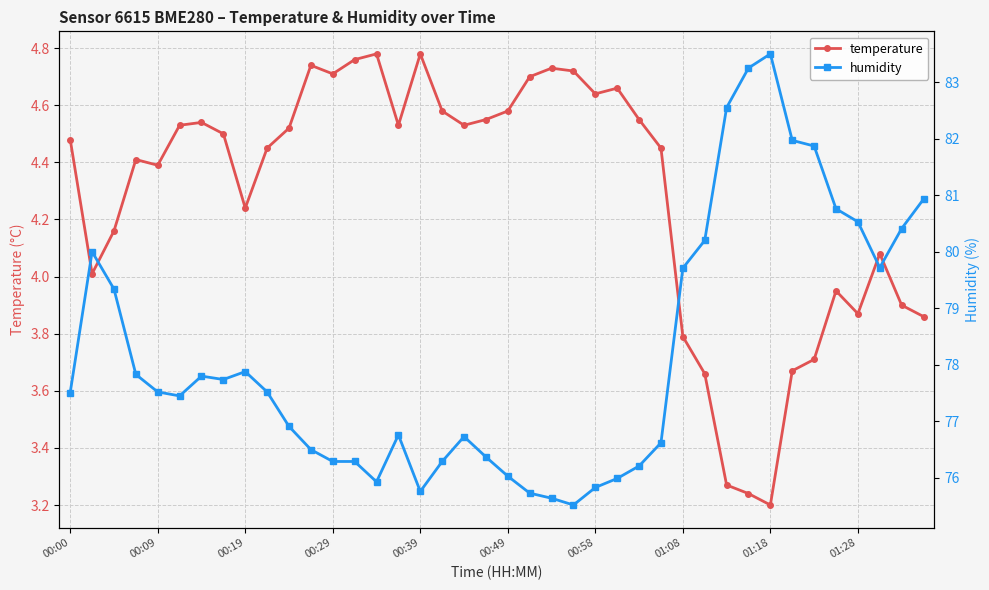

What is the average value of the humidity series?

78.2